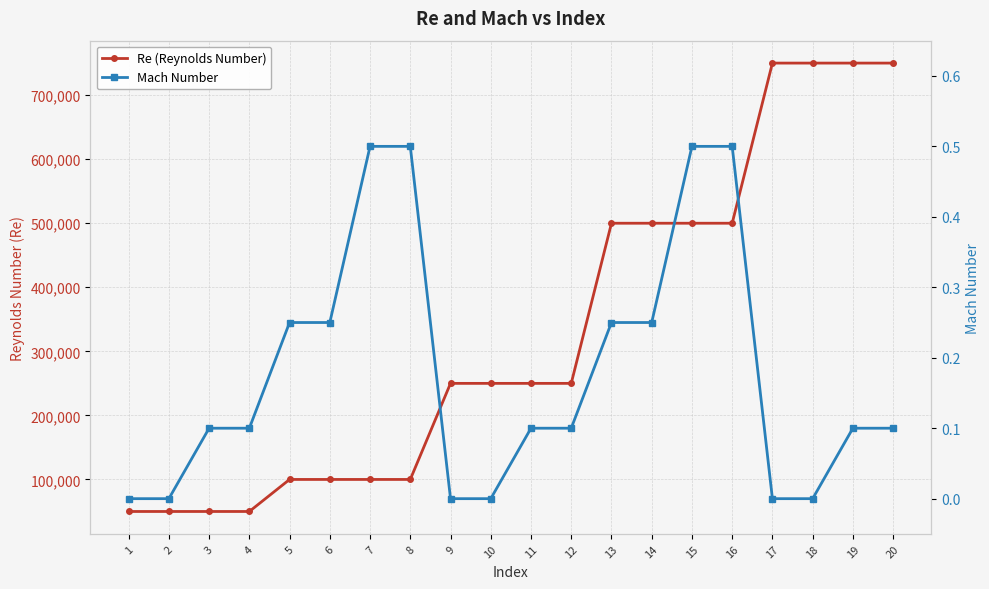

The Re (Reynolds Number) series shows 423160.5 at 17. True or false?

False